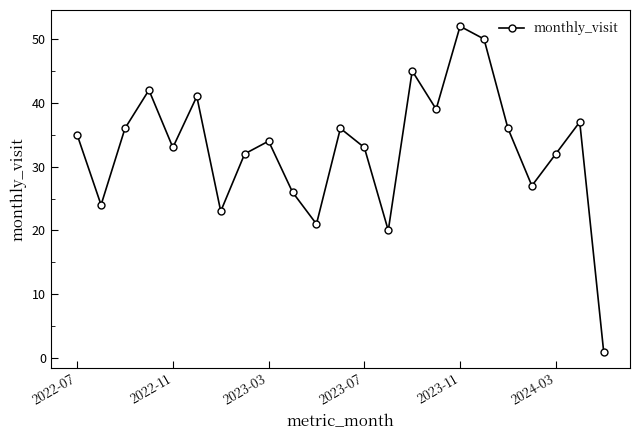

Count the number of data series in this chart.

1